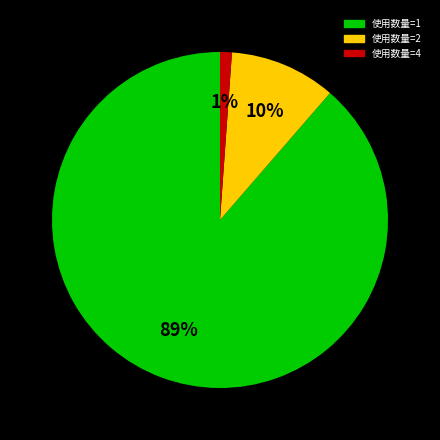

Is the sum of 使用数量=1 and 使用数量=2 greater than half?

Yes